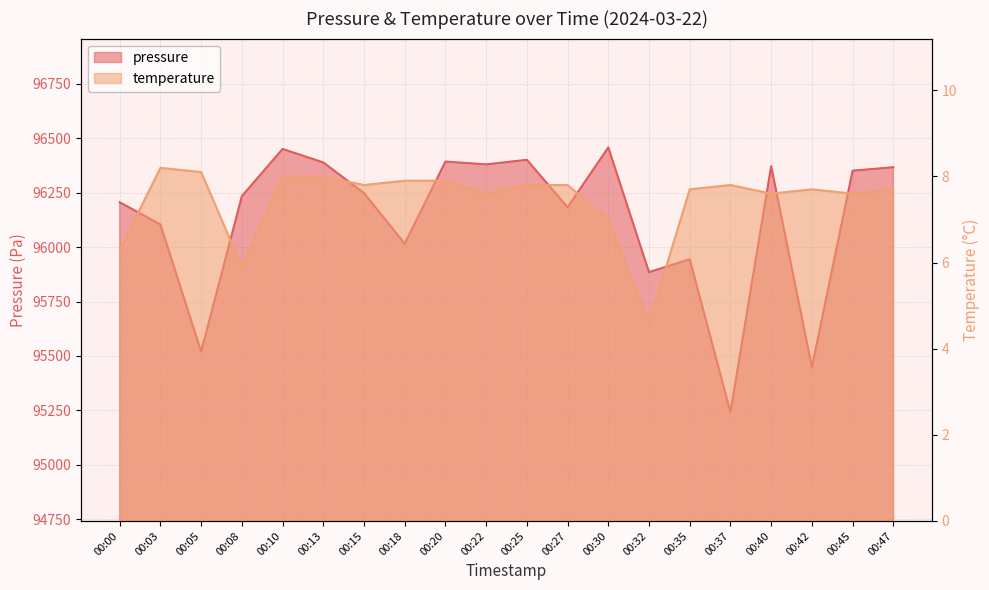

True or false: temperature has a value of 6.3 at 00:00.

True